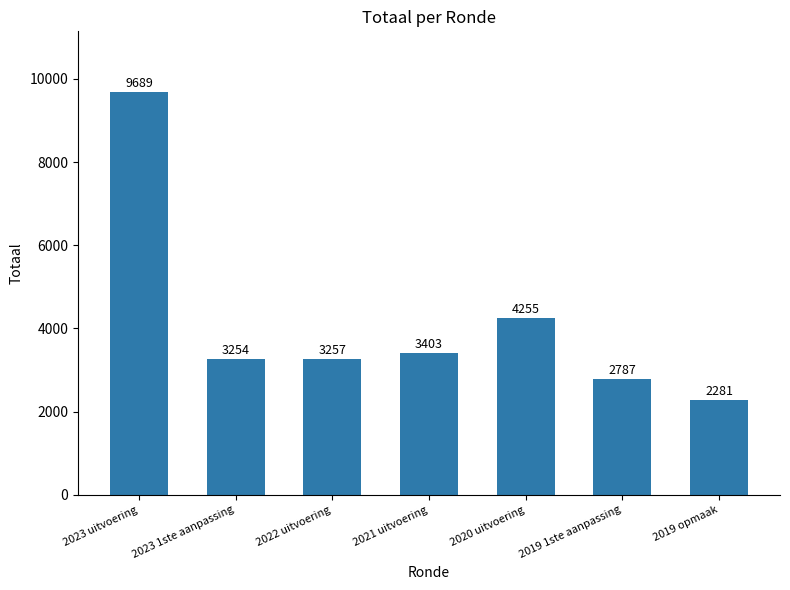

Approximately how many times larger is the value at 2019 1ste aanpassing compared to 2019 opmaak?

1.2